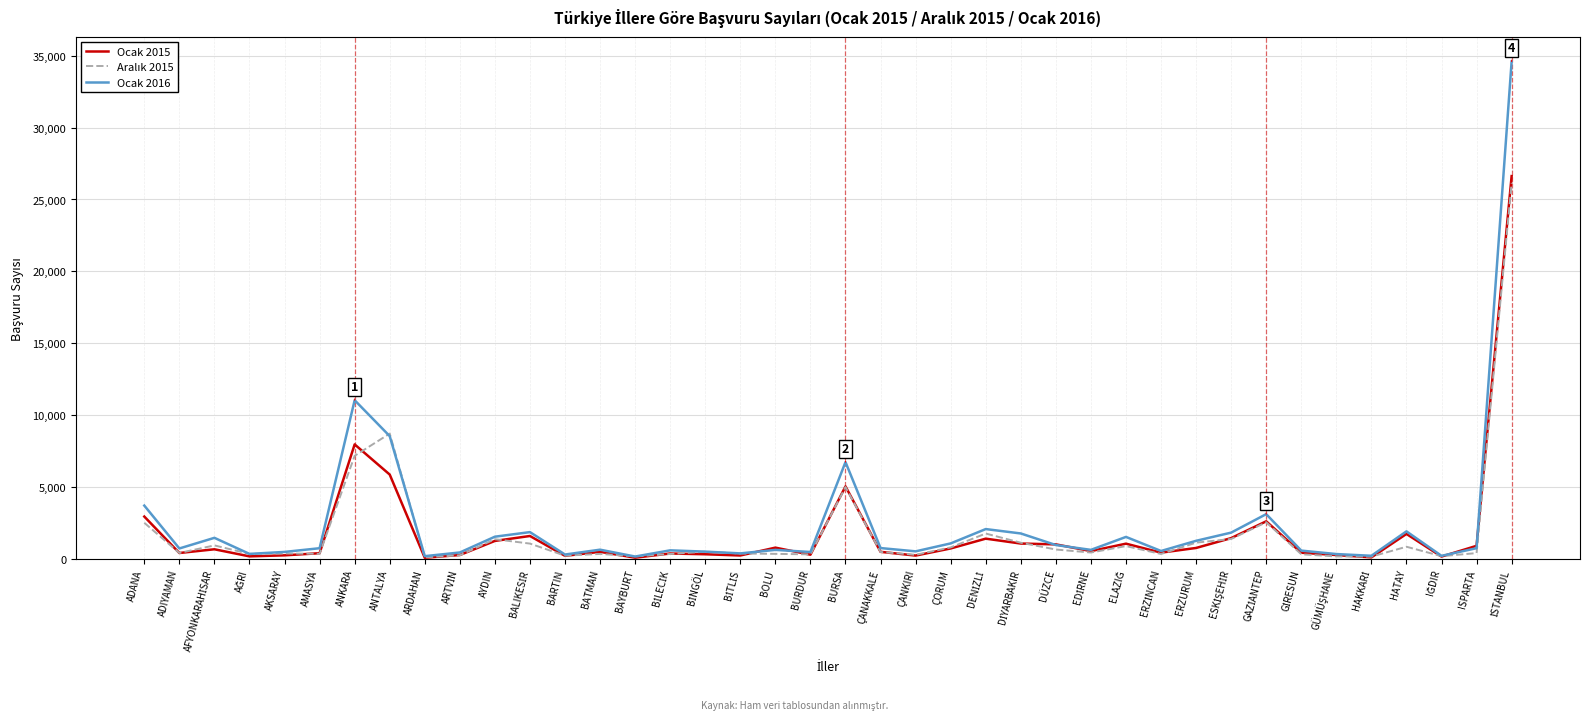

What is the maximum value shown in the chart?

34605